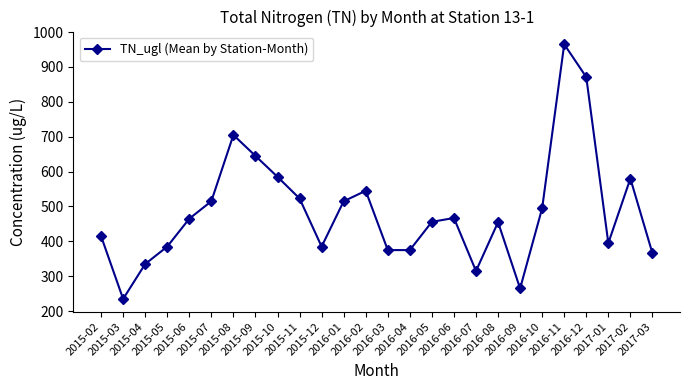

What is the average value?

486